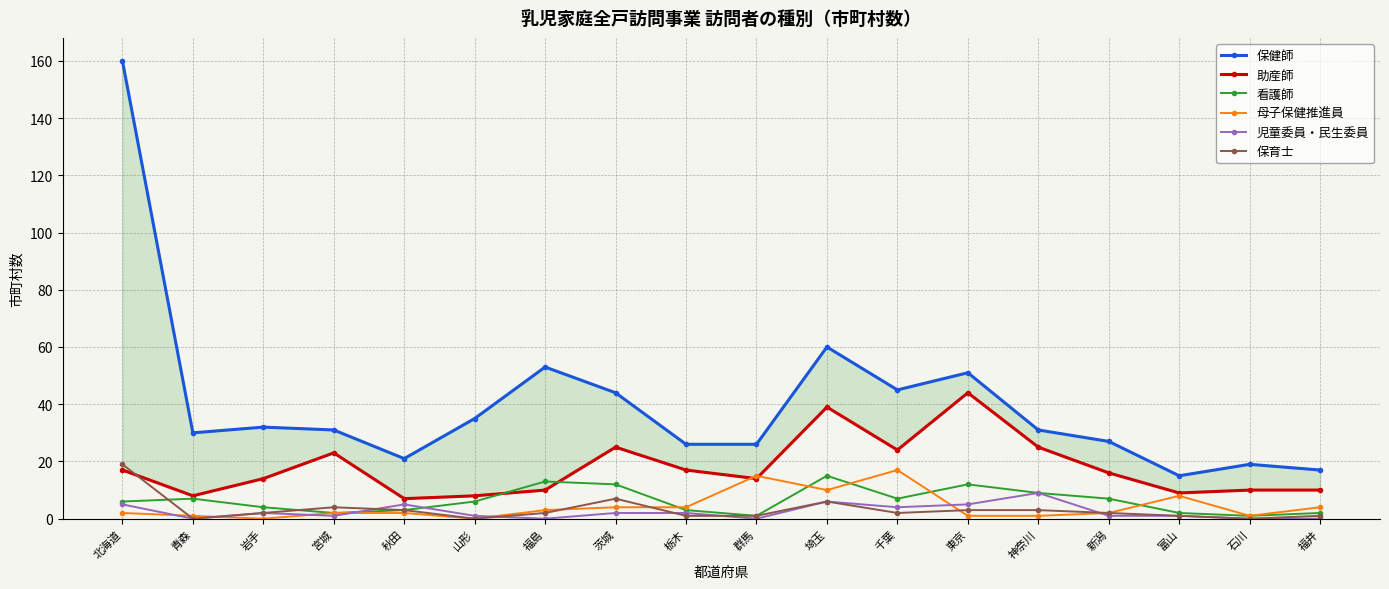

Where does the 母子保健推進員 series first go above 2?

福島